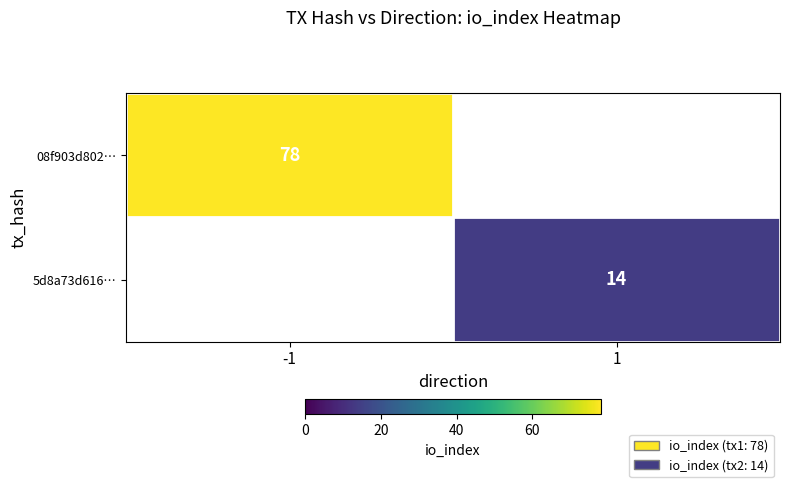

The 5d8a73d616… series shows 14 at 1. True or false?

True